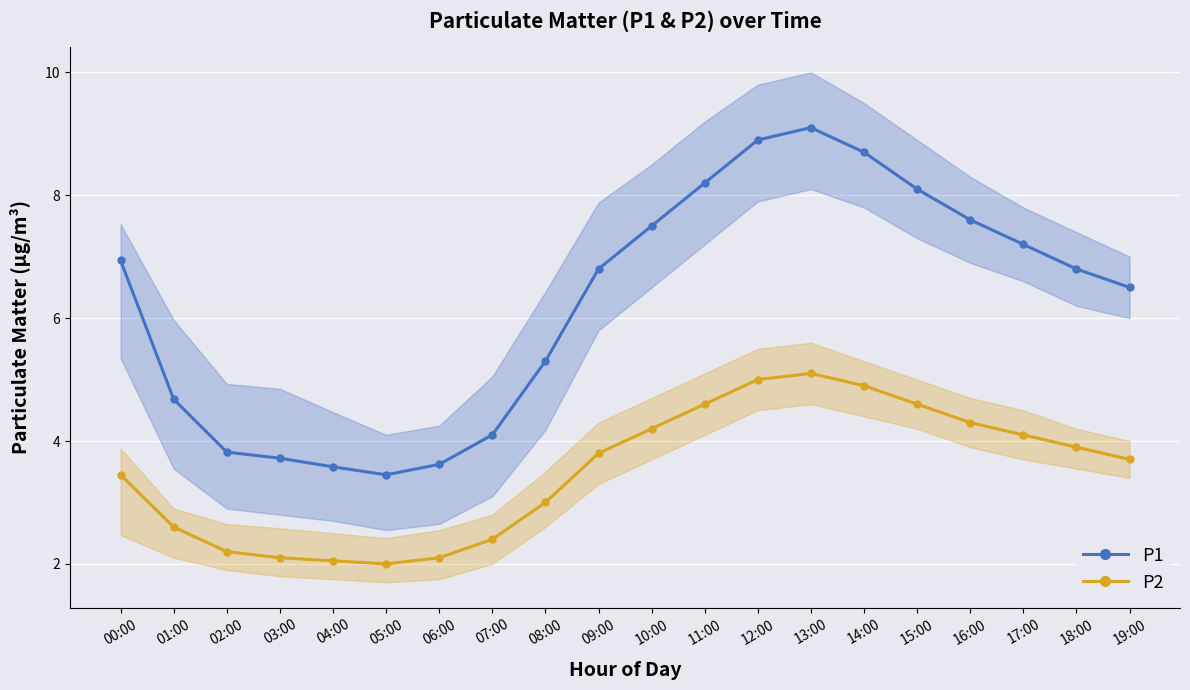

The P2 series shows 0.8 at 05:00. True or false?

False